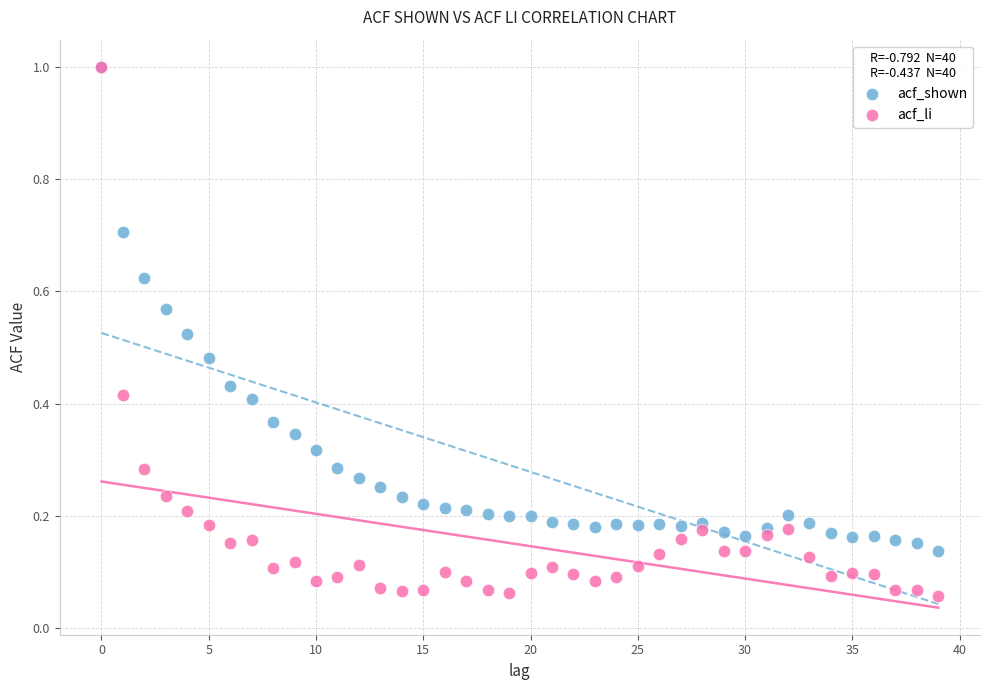

Which series reaches the minimum Y coordinate?

acf_li